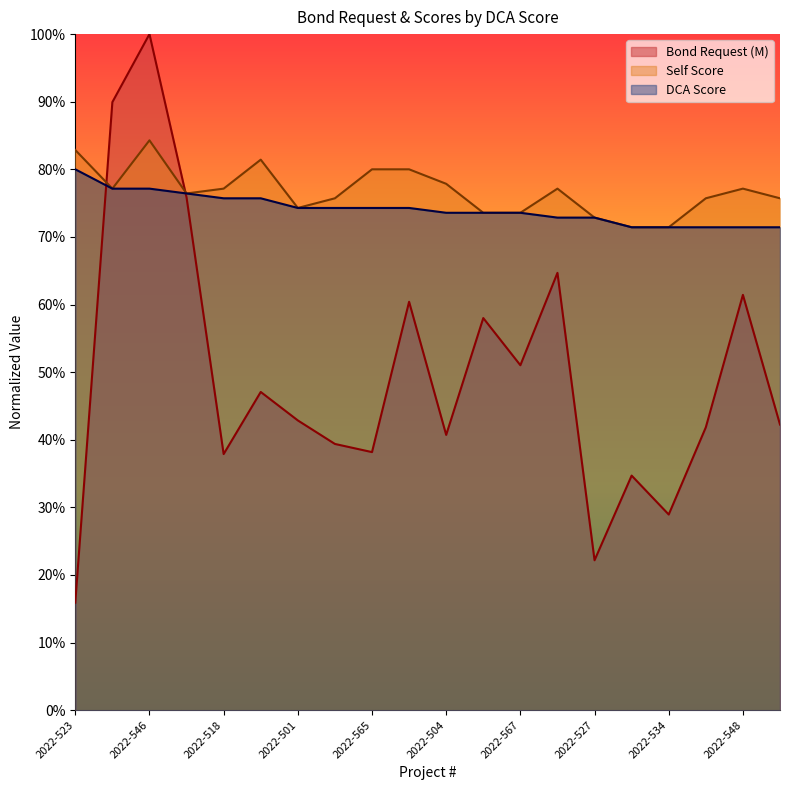

List the labels in order of Bond Request (M) value, largest first.

2022-546, 2022-514, 2022-505, 2022-507, 2022-548, 2022-569, 2022-509, 2022-567, 2022-573, 2022-501, 2022-563, 2022-537, 2022-504, 2022-540, 2022-565, 2022-518, 2022-531, 2022-534, 2022-527, 2022-523